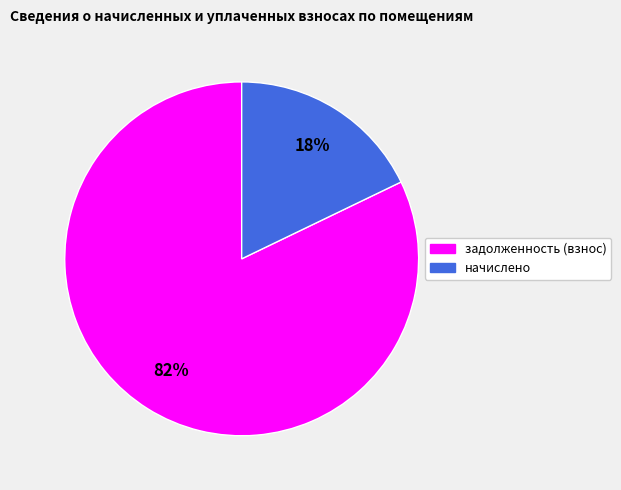

To the nearest percent, what is the difference between the largest and smallest slice percentages?

64%